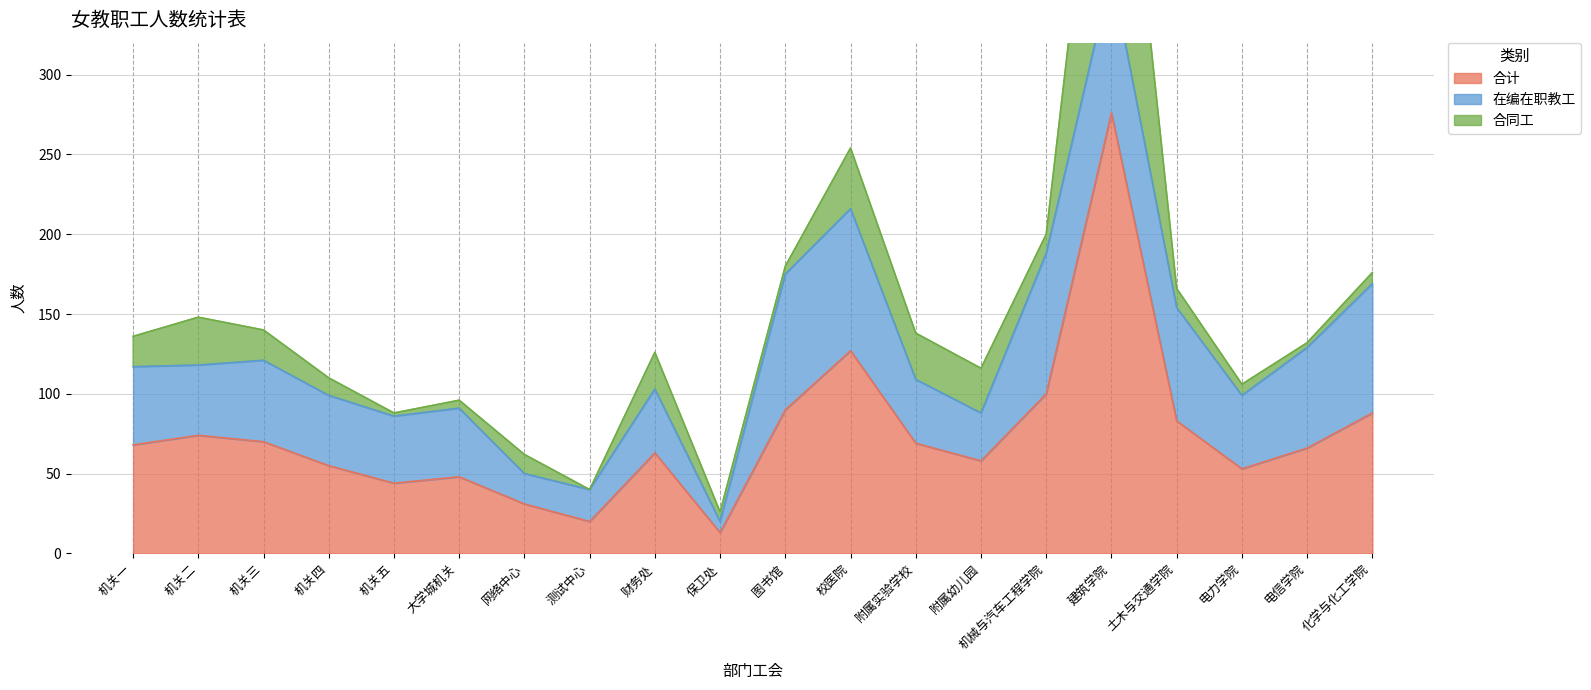

Where is the first local maximum for 合同工?

机关二